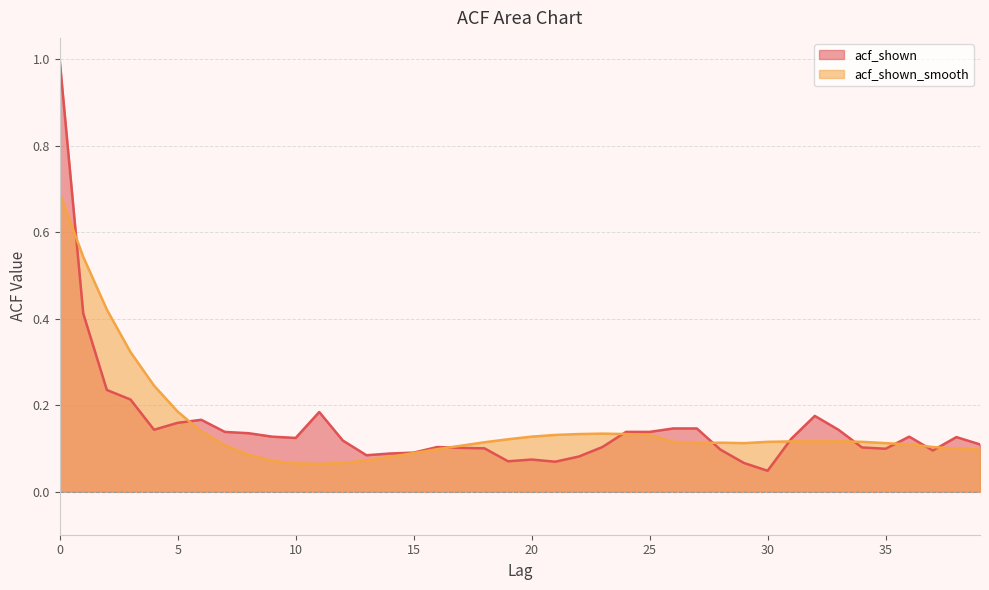

Reading right to left, what are all the values shown in this chart?

acf_shown: 39=0.1	38=0.1	37=0.1	36=0.1	35=0.1	34=0.1	33=0.1	32=0.2	31=0.1	30=0.0	29=0.1	28=0.1	27=0.1	26=0.1	25=0.1	24=0.1	23=0.1	22=0.1	21=0.1	20=0.1	19=0.1	18=0.1	17=0.1	16=0.1	15=0.1	14=0.1	13=0.1	12=0.1	11=0.2	10=0.1	9=0.1	8=0.1	7=0.1	6=0.2	5=0.2	4=0.1	3=0.2	2=0.2	1=0.4	0=1.0
acf_shown_smooth: 39=0.1	38=0.1	37=0.1	36=0.1	35=0.1	34=0.1	33=0.1	32=0.1	31=0.1	30=0.1	29=0.1	28=0.1	27=0.1	26=0.1	25=0.1	24=0.1	23=0.1	22=0.1	21=0.1	20=0.1	19=0.1	18=0.1	17=0.1	16=0.1	15=0.1	14=0.1	13=0.1	12=0.1	11=0.1	10=0.1	9=0.1	8=0.1	7=0.1	6=0.1	5=0.2	4=0.2	3=0.3	2=0.4	1=0.5	0=0.7